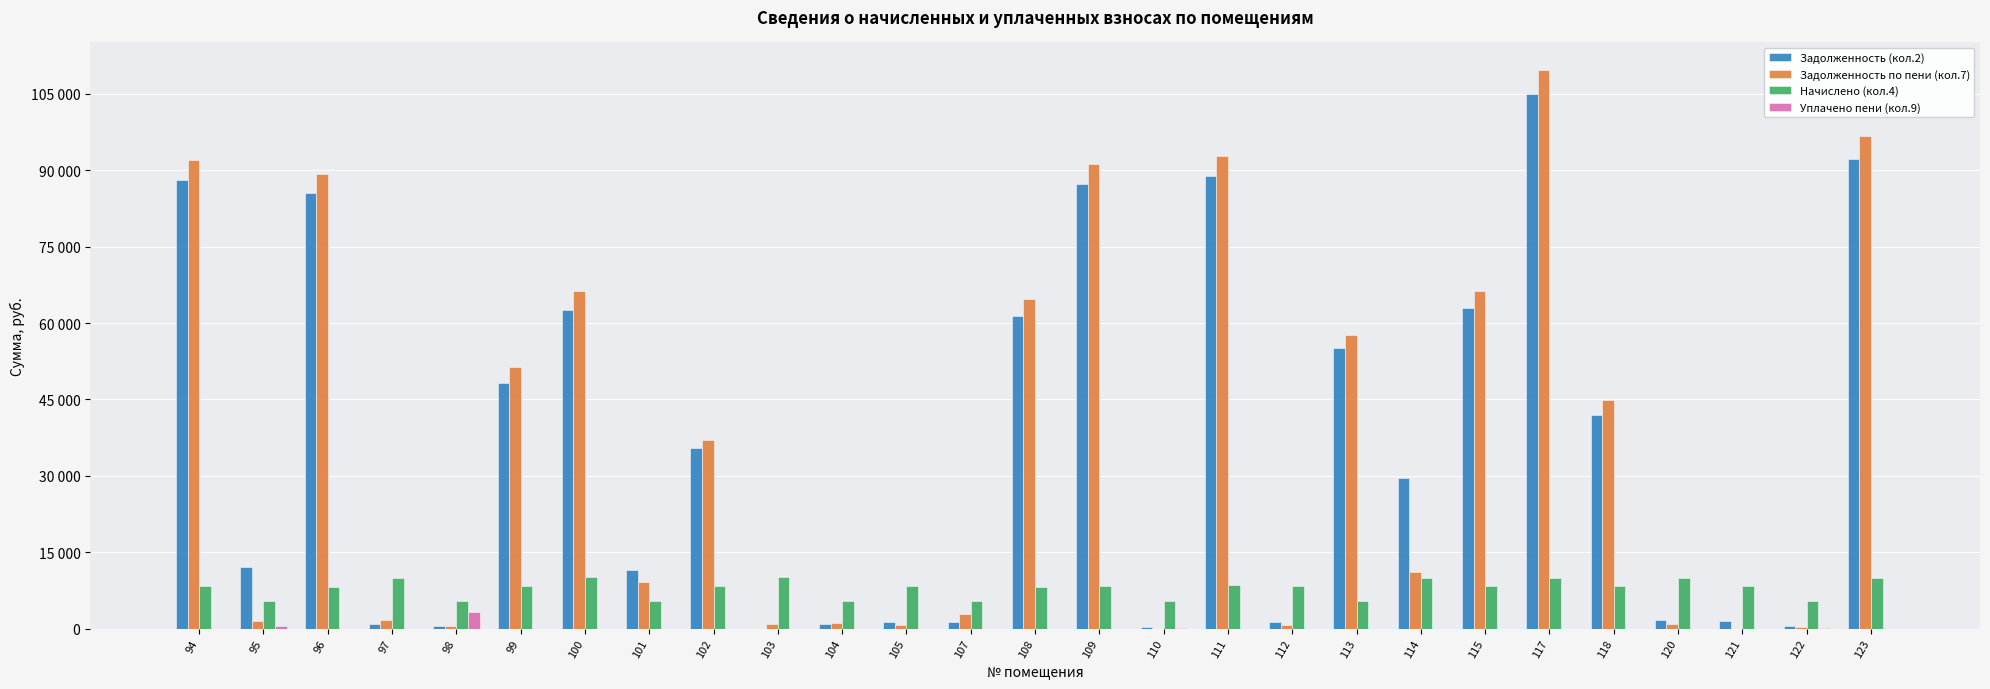

What is the total value across all series at 104?

7488.2